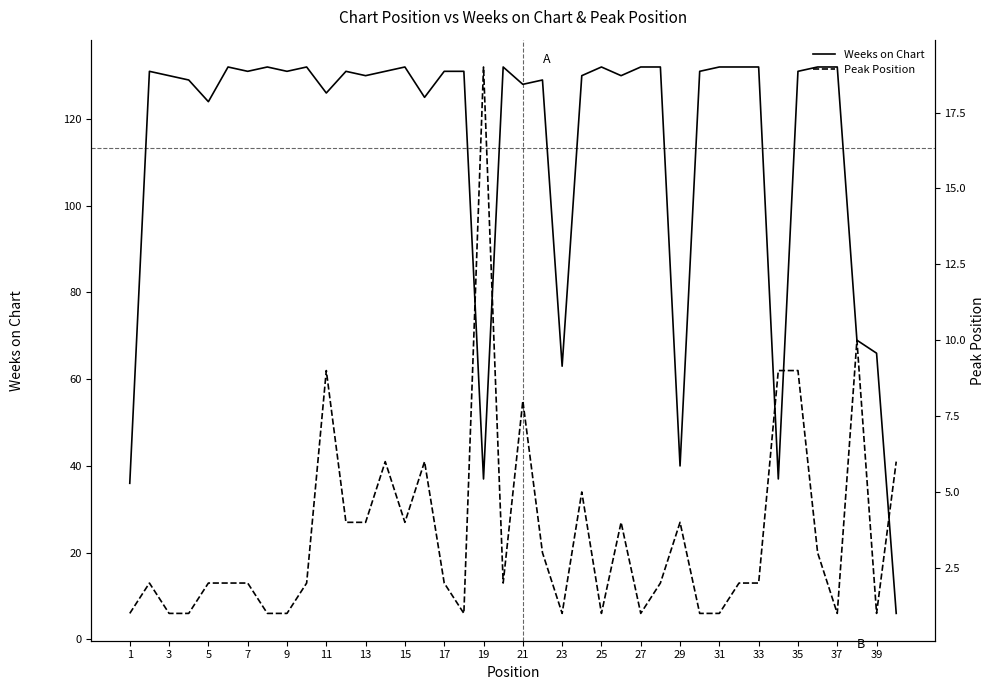

Which series has the largest total across all categories?

Weeks on Chart